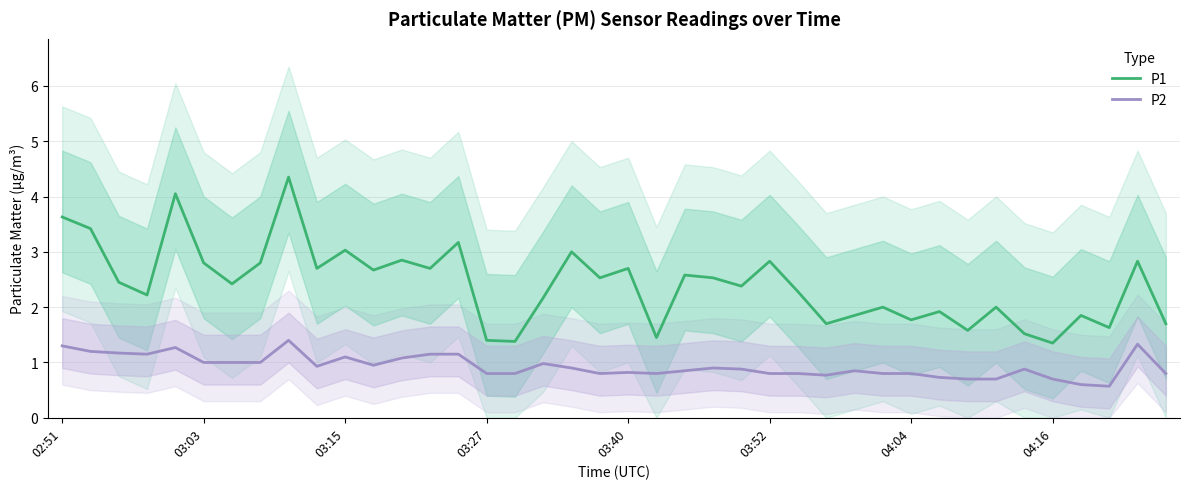

True or false: P1 and P2 cross at least once.

False